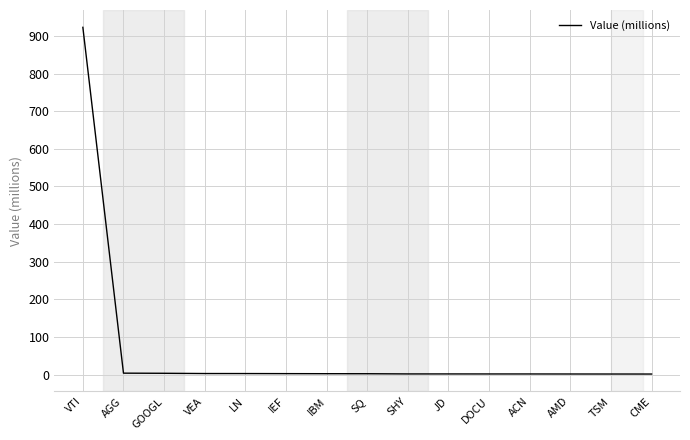

Which category has the highest value across all series?

VTI